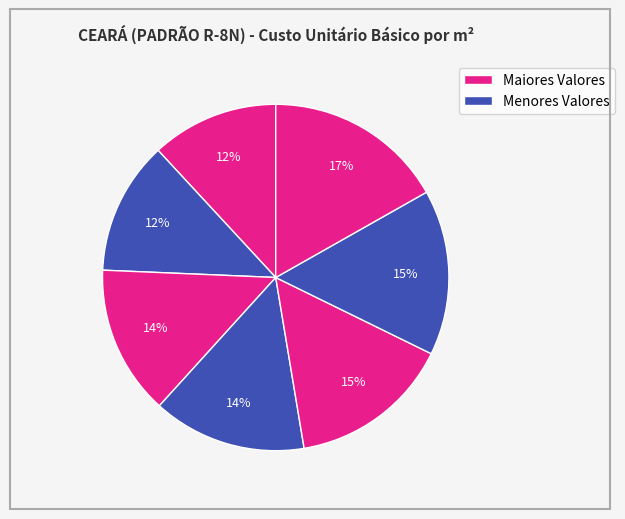

How many segments does this pie chart have?

7